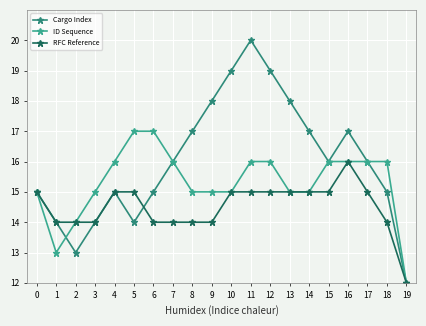

Read the RFC Reference value at 19.

12